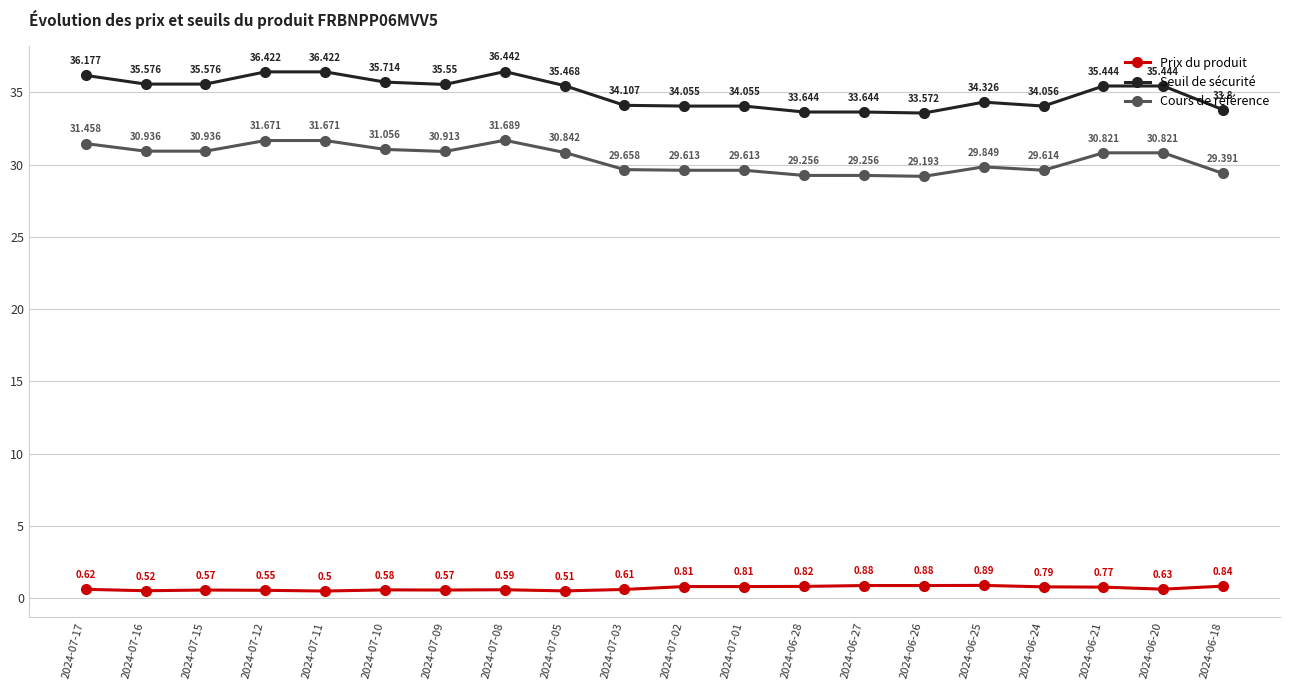

What is the average value of the Prix du produit series?

0.7